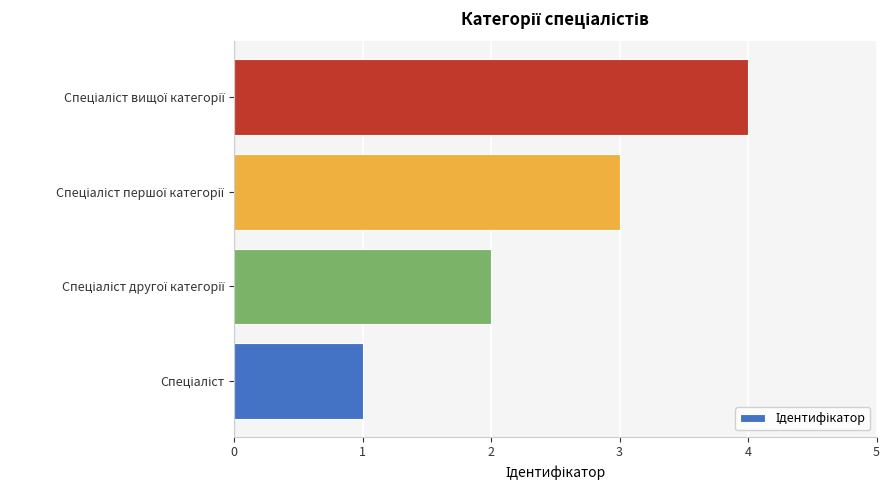

Count the values in the range 2 to 4.

3